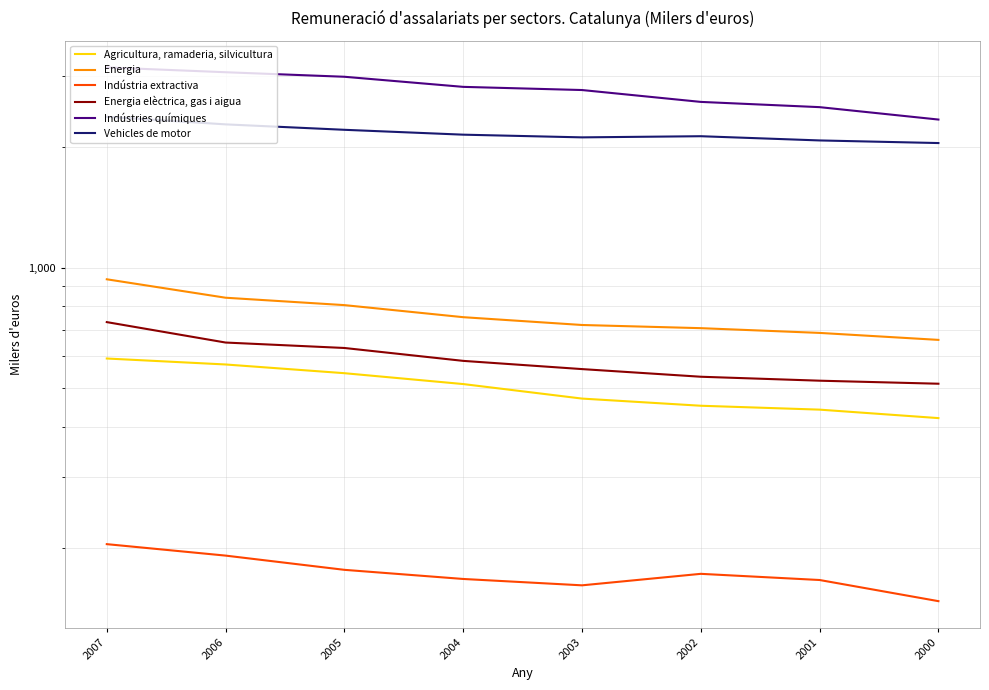

Which category has the lowest value across all series?

2000